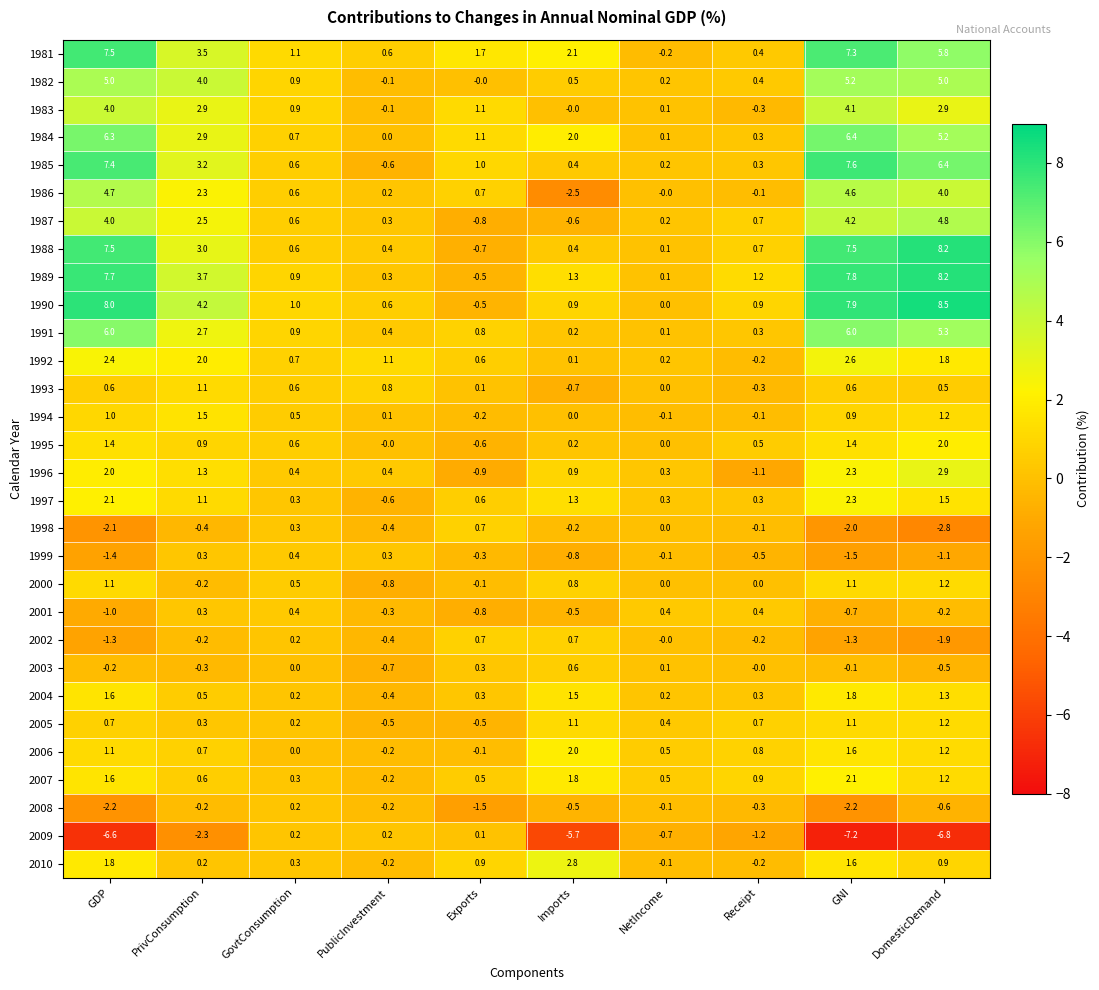

The 1994 series shows -0.1 at NetIncome. True or false?

True